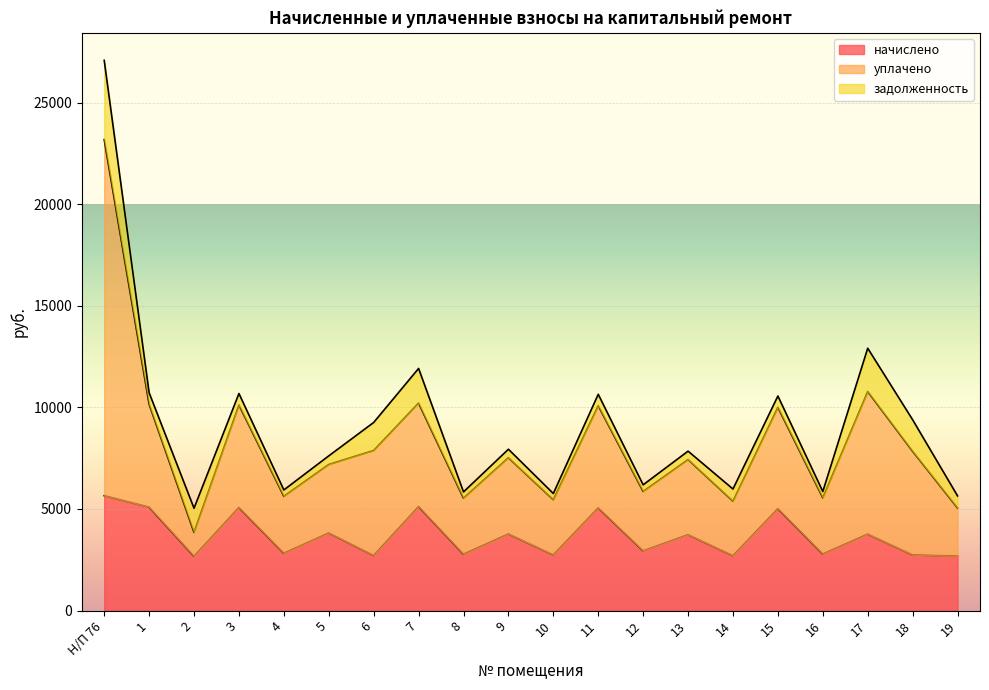

What is the lowest value of the начислено series?

2668.6